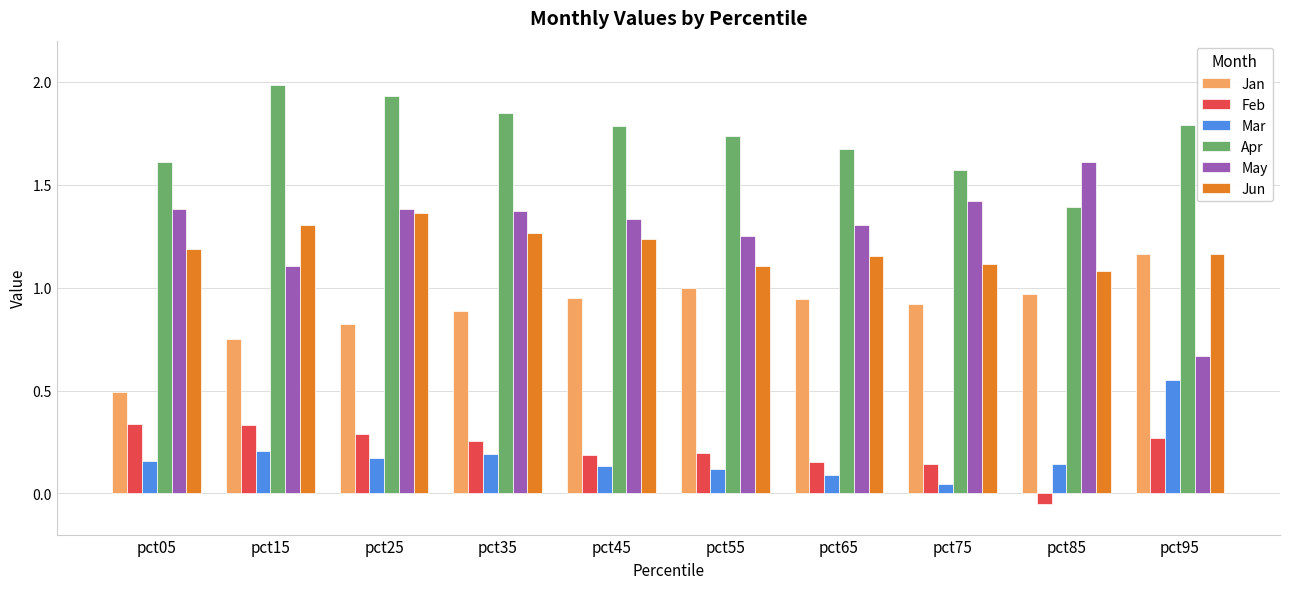

At which category is the sum across all series the highest?

pct25